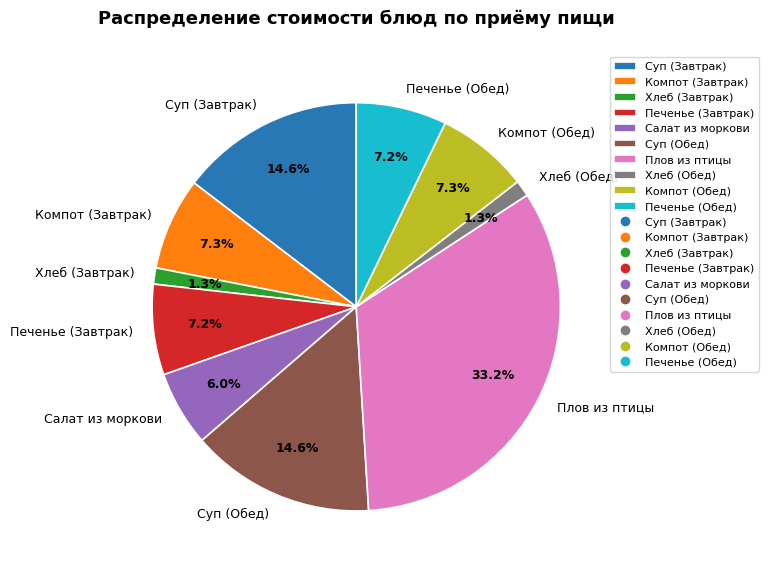

To the nearest percent, what is the difference between the largest and smallest slice percentages?

32%